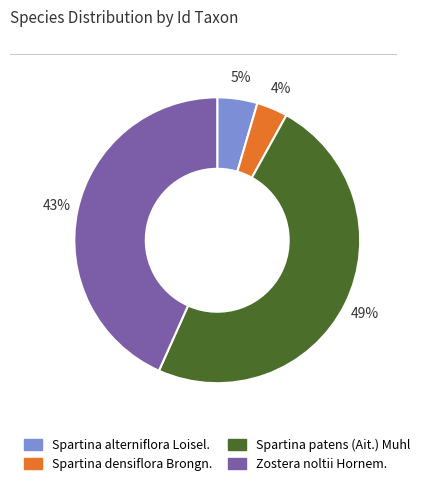

Which category has the smallest portion of the pie?

Spartina densiflora Brongn.